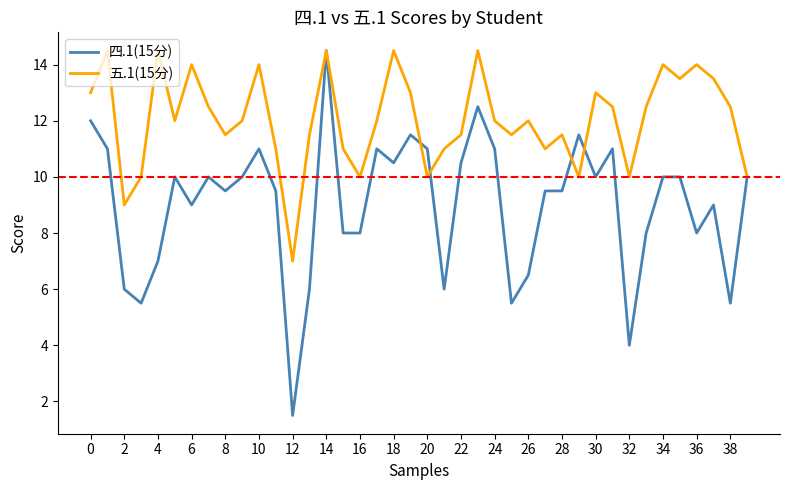

Which series has the largest total across all categories?

五.1(15分)